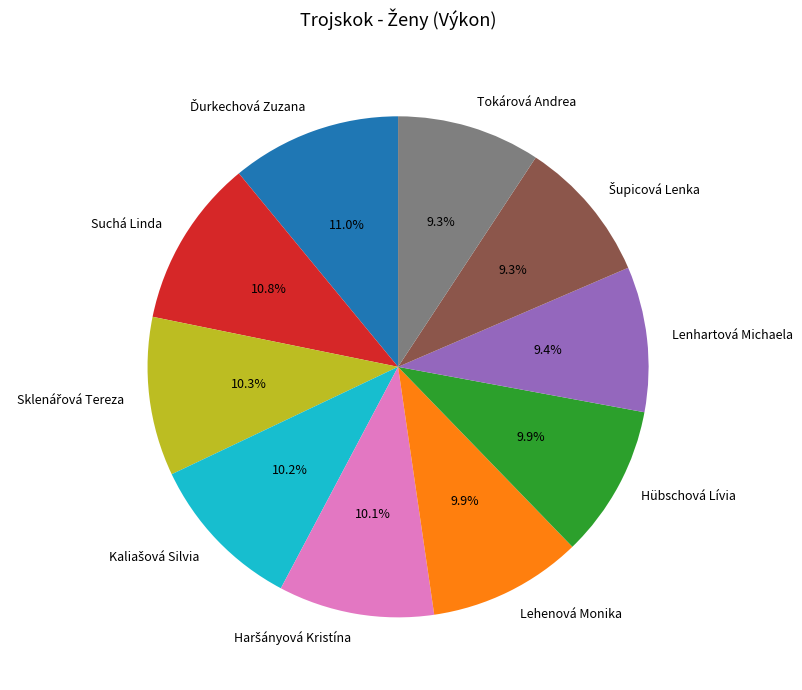

To the nearest percent, what is the average slice percentage?

10%